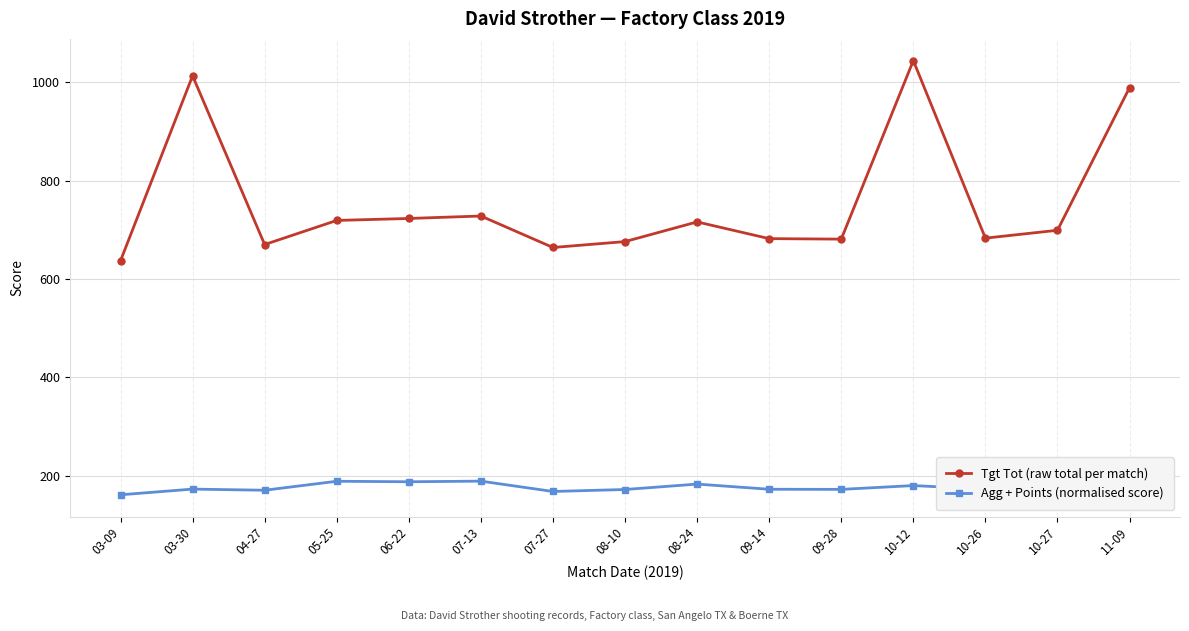

What is the sum of all Tgt Tot (raw total per match) values?

11324.0